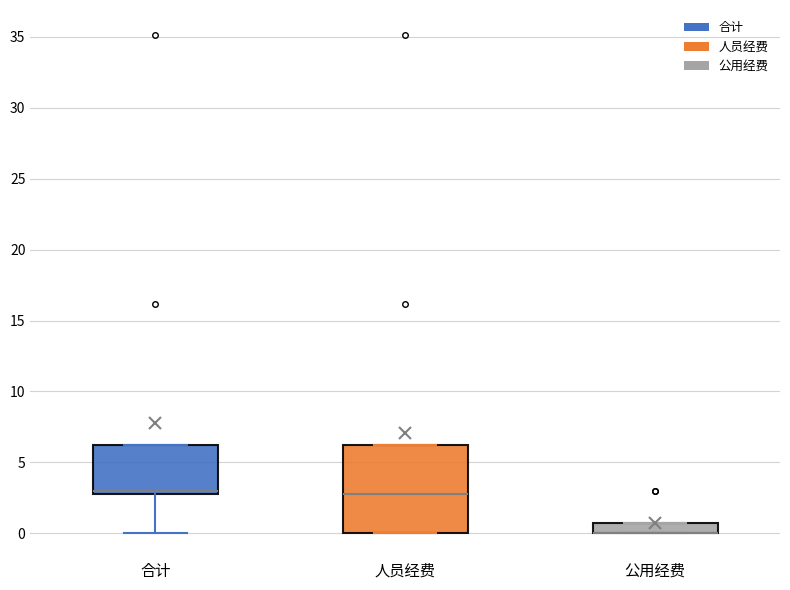

Which box is the tallest, from its lower edge to its upper edge?

人员经费